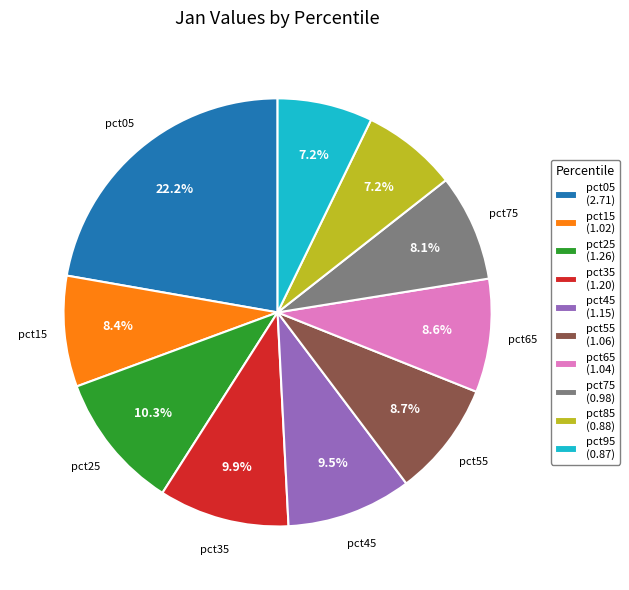

To the nearest percent, what is the combined percentage of pct85 and pct05?

29%